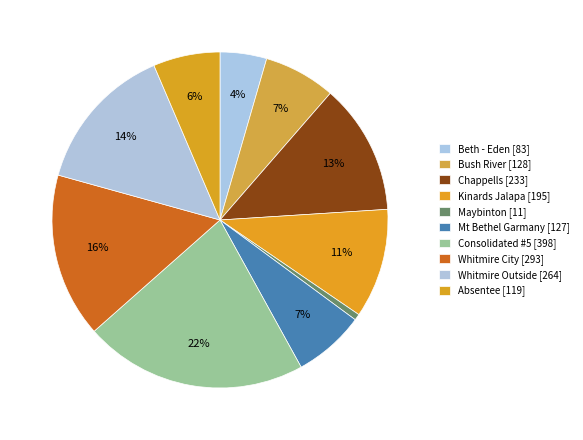

Which slice is the smallest?

Maybinton